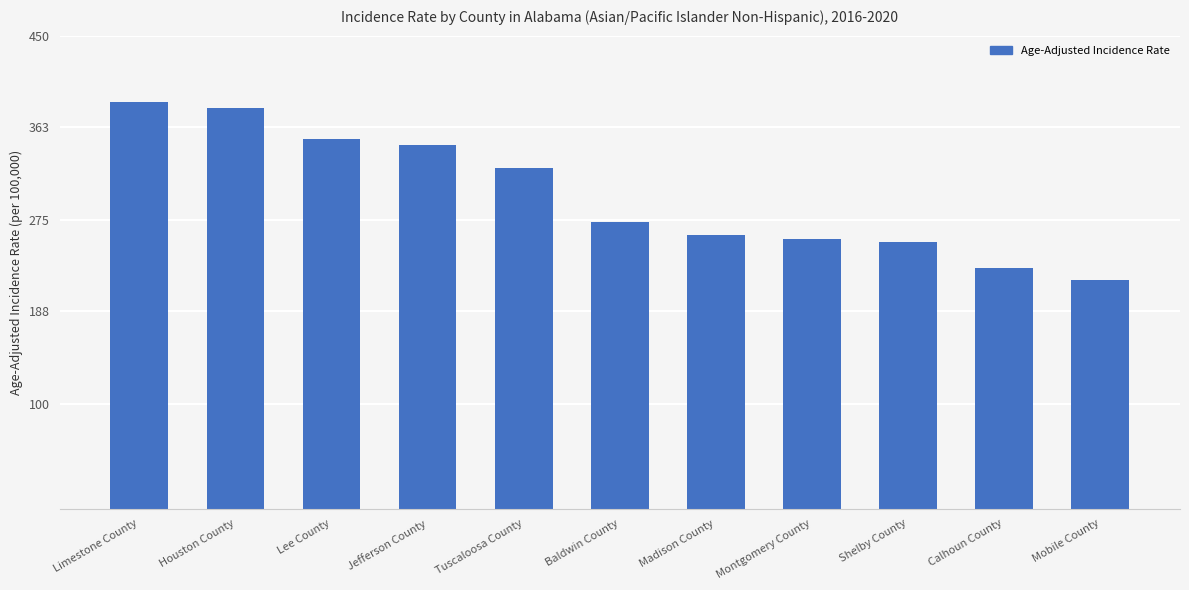

The chart shows a value of 256.8 at Montgomery County. True or false?

True